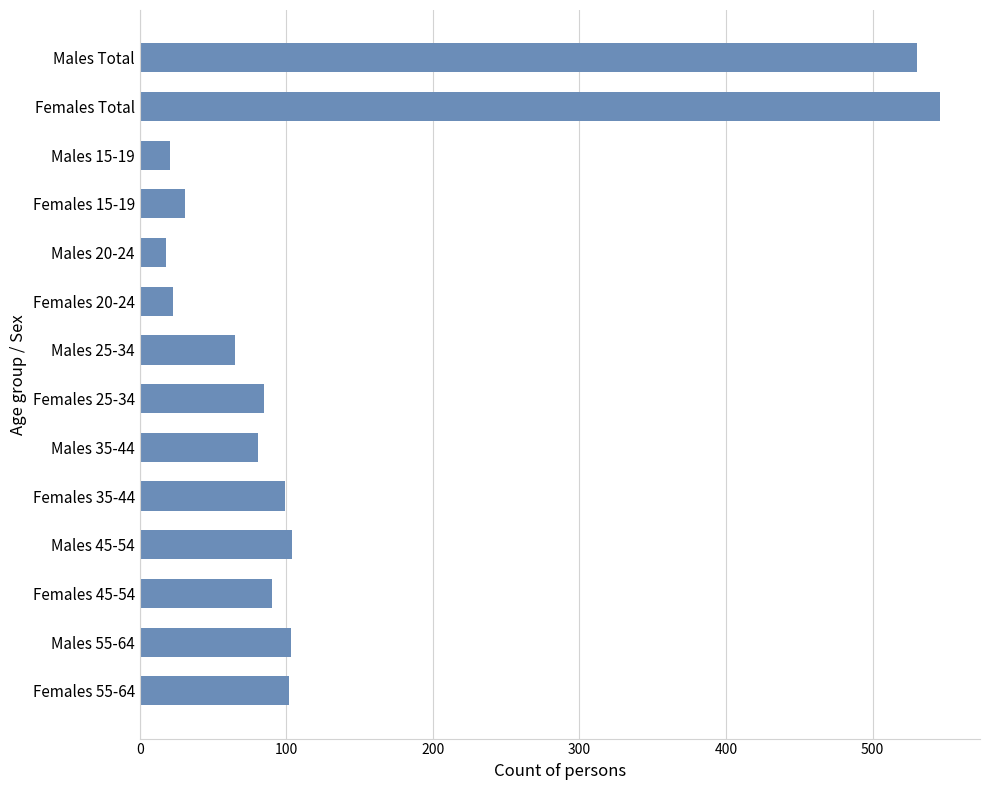

What is the maximum value shown in the chart?

546